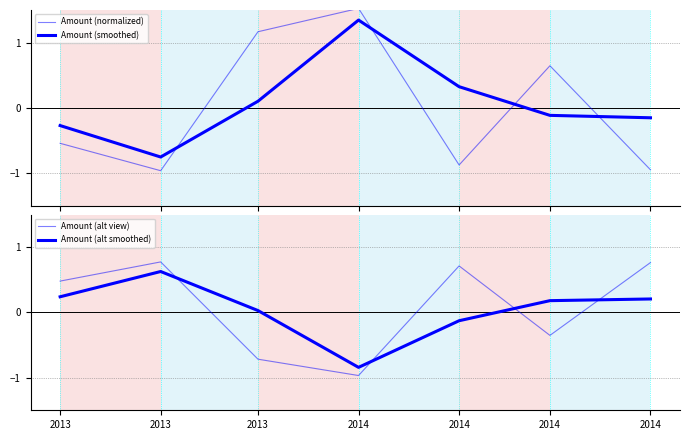

Rank the categories by Amount (smoothed) value from lowest to highest.

2013, 2013, 2014, 2014, 2013, 2014, 2014